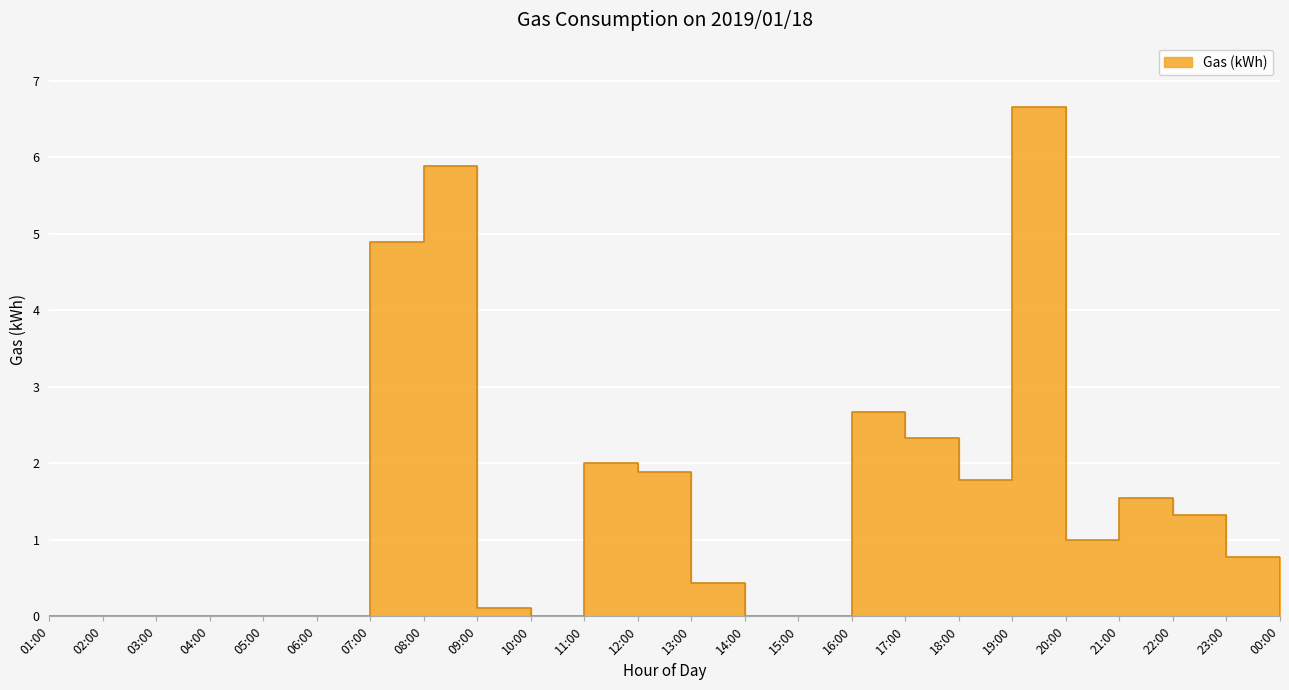

What is the sum of the values at 12:00 and 18:00?

3.7